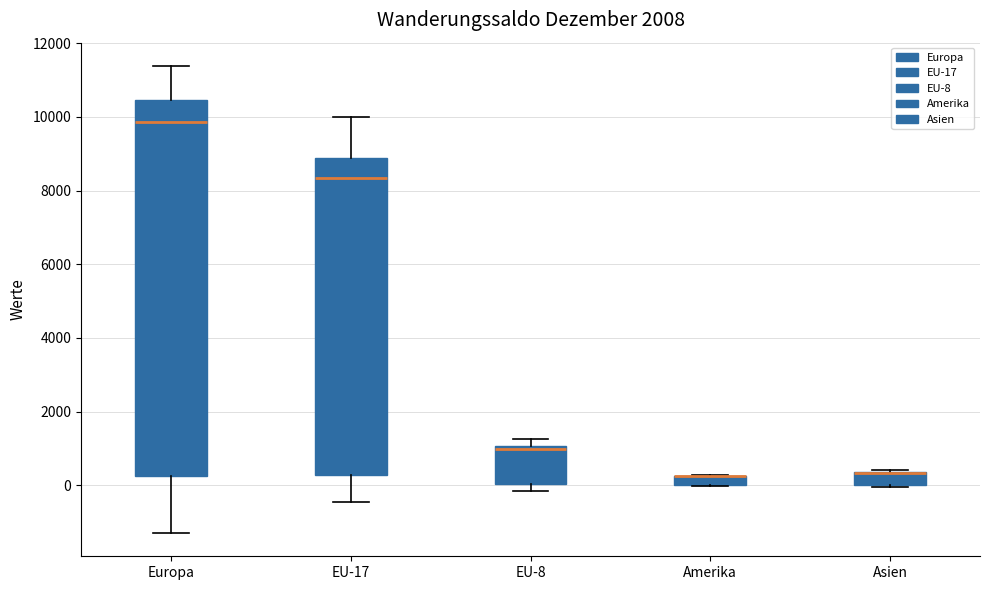

Comparing the boxes themselves (not the whiskers), which one is the tallest?

Europa